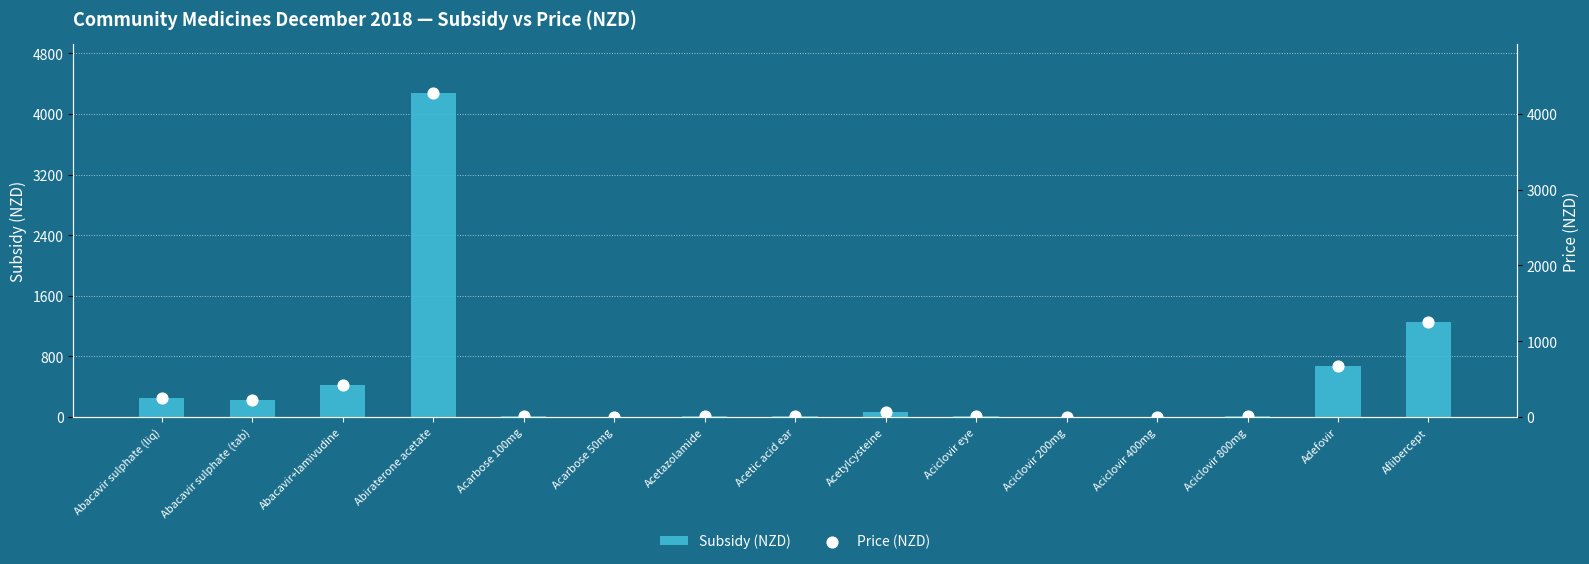

What are all the series names shown in the legend?

Subsidy (NZD), Price (NZD)